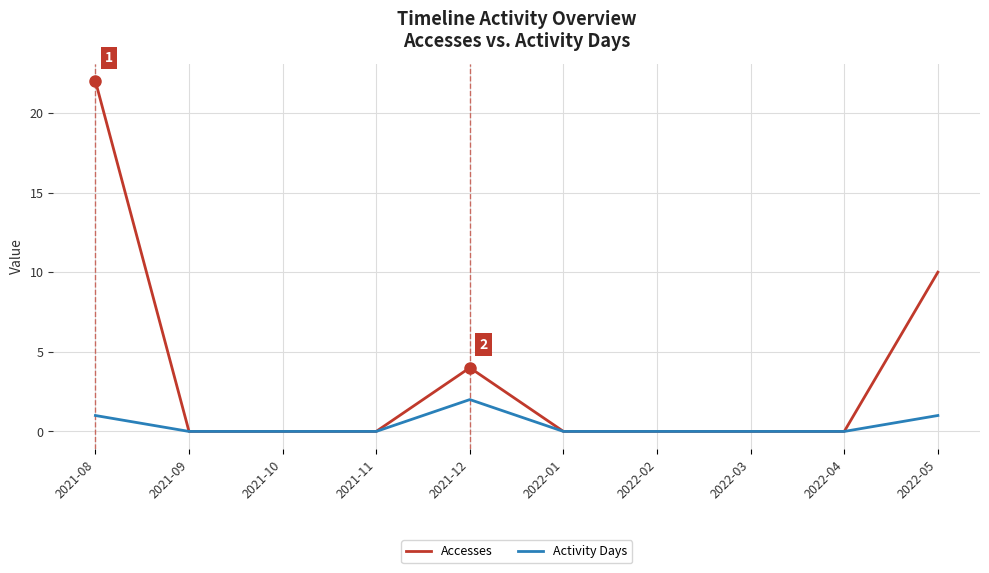

Is this an area chart (filled region under the line)?

No